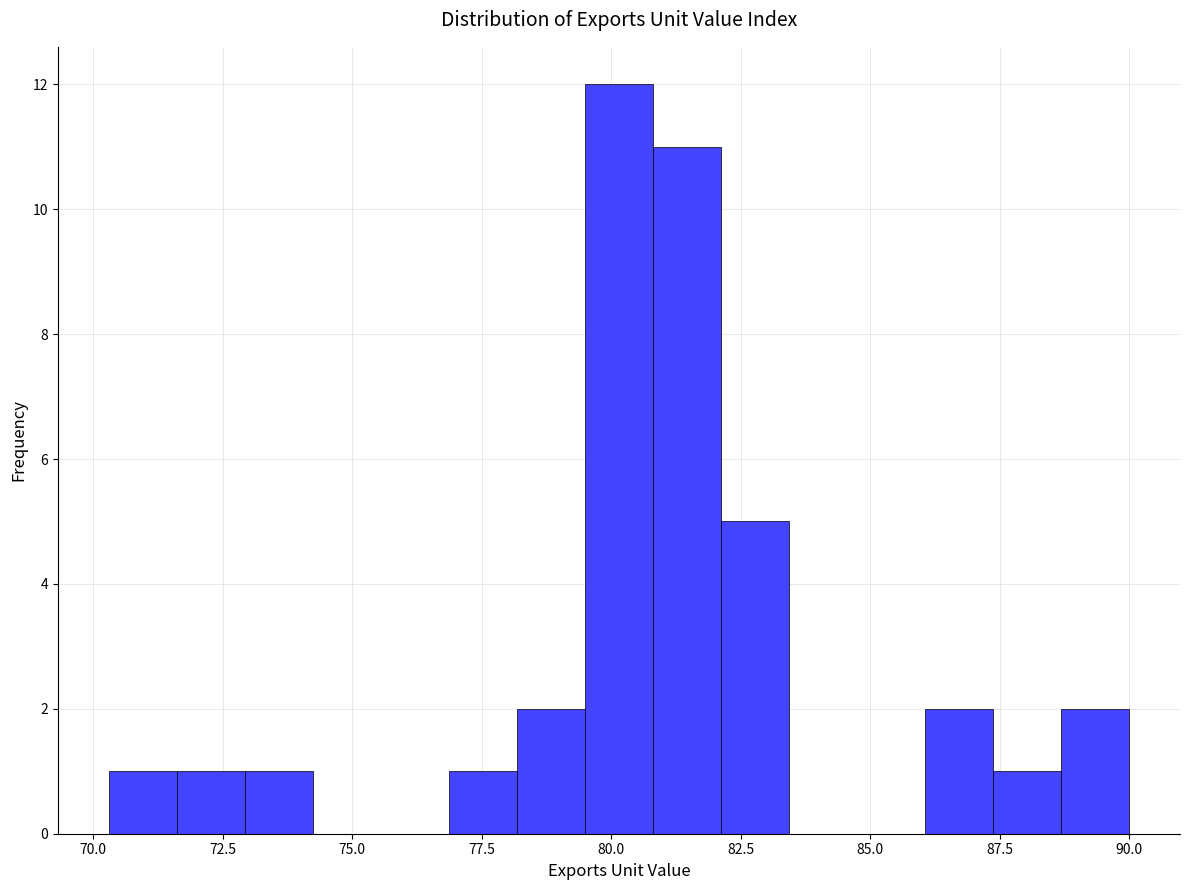

Read against the x-axis, roughly where is the centre of the tallest bar?

80.0